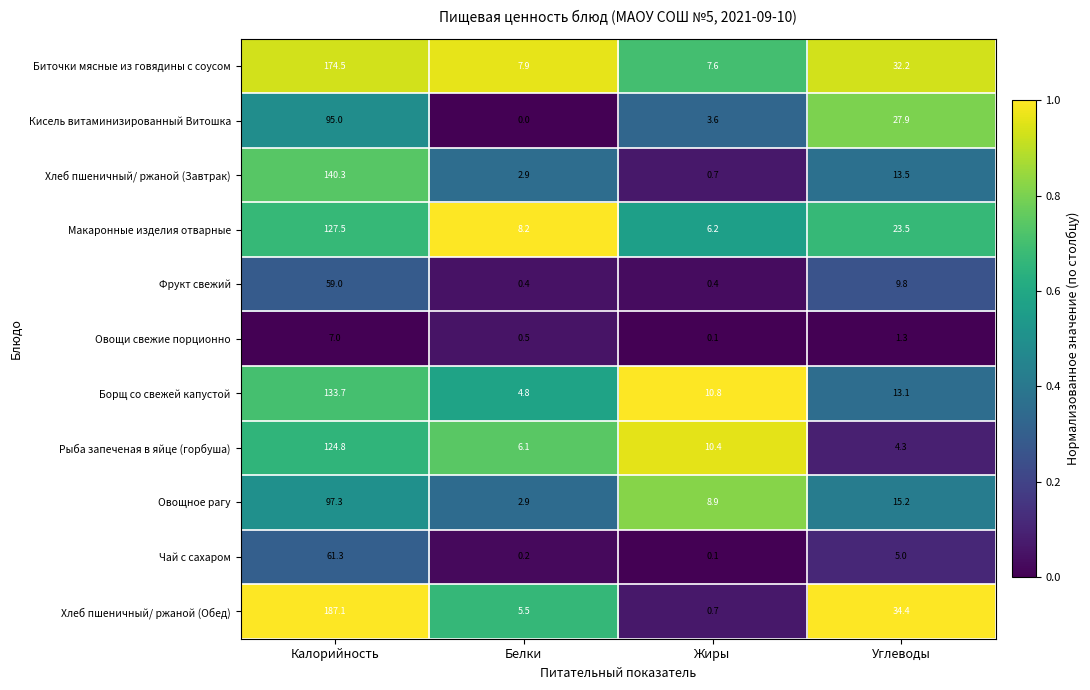

The value of Макаронные изделия отварные at Белки is 5.4. True or false?

False